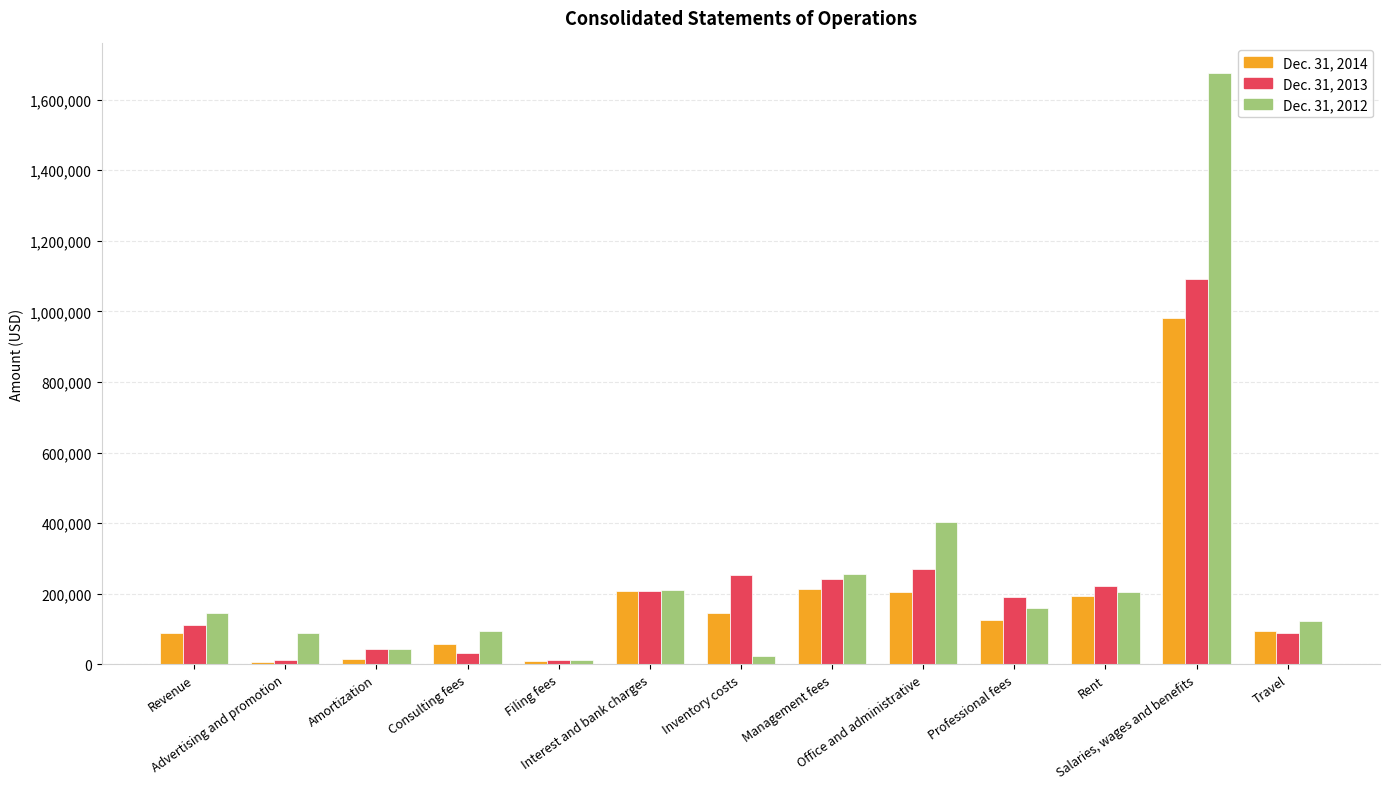

What is the approximate value of Dec. 31, 2013 at Filing fees, to the nearest 50?

12850